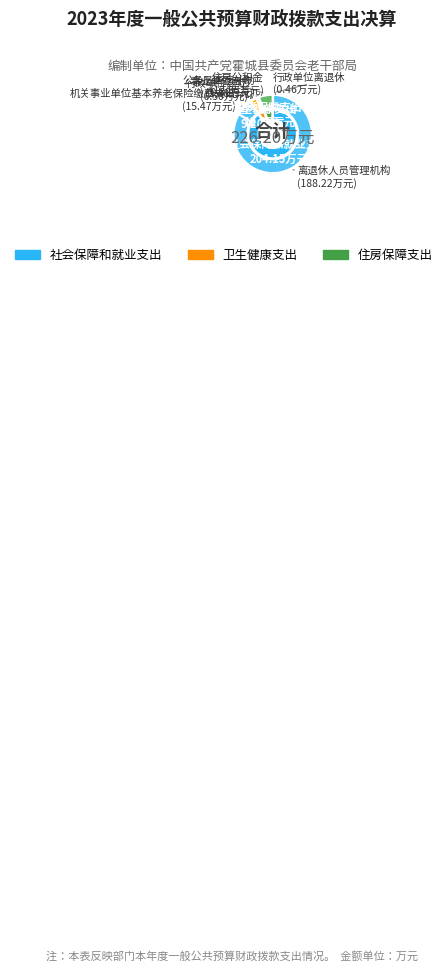

Combined, do 离退休人员管理机构 and 行政单位离退休 account for over 50%?

Yes